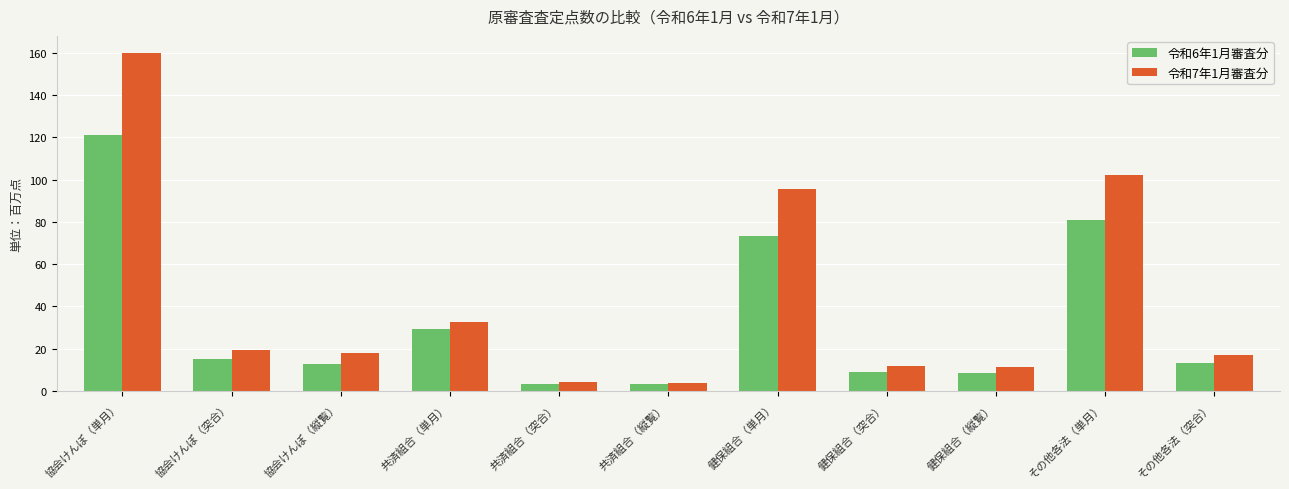

What is the difference between the highest and lowest values at 共済組合（単月）?

3.1